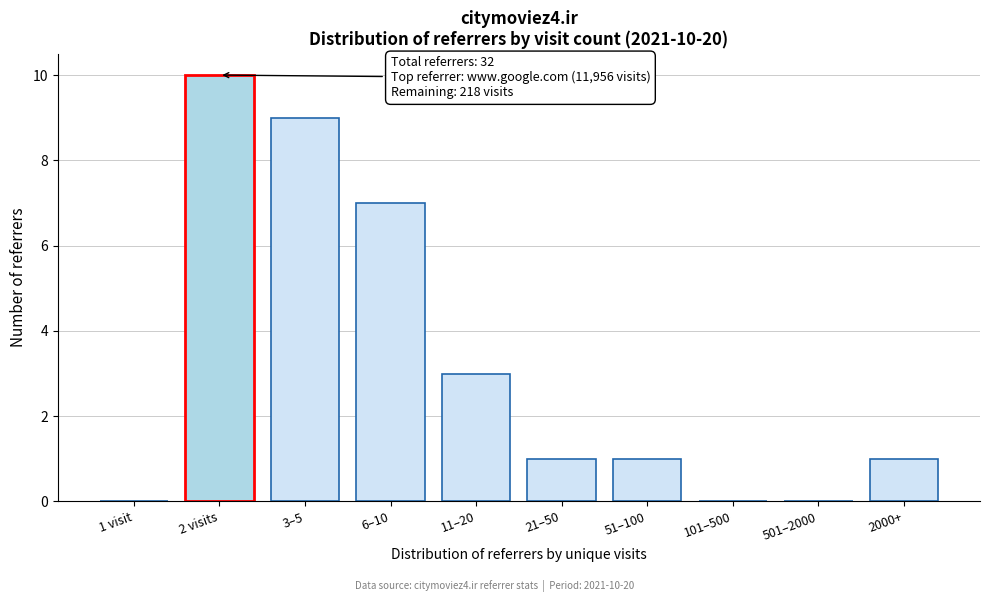

Reading left to right, transcribe all the data shown in this chart.

1 visit=0	2 visits=10	3–5=9	6–10=7	11–20=3	21–50=1	51–100=1	101–500=0	501–2000=0	2000+=1